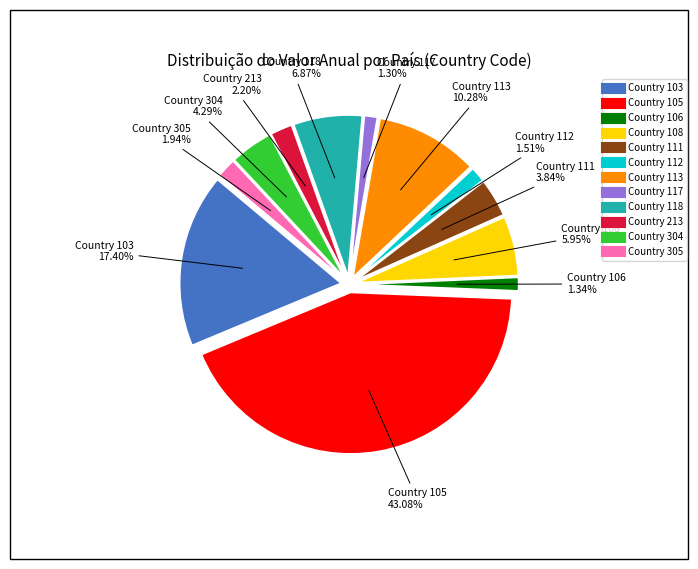

What is the change in value from 103 to 213?

-158216